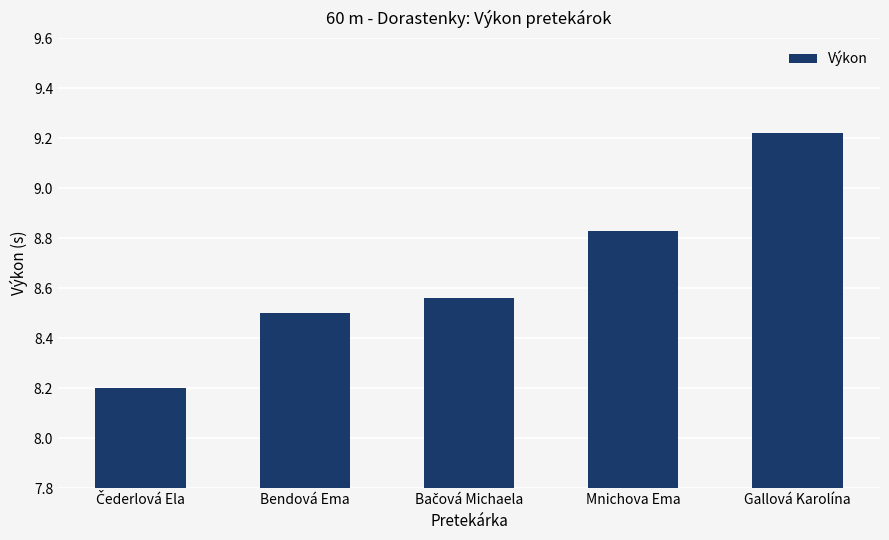

How many values are between 8 and 9?

4